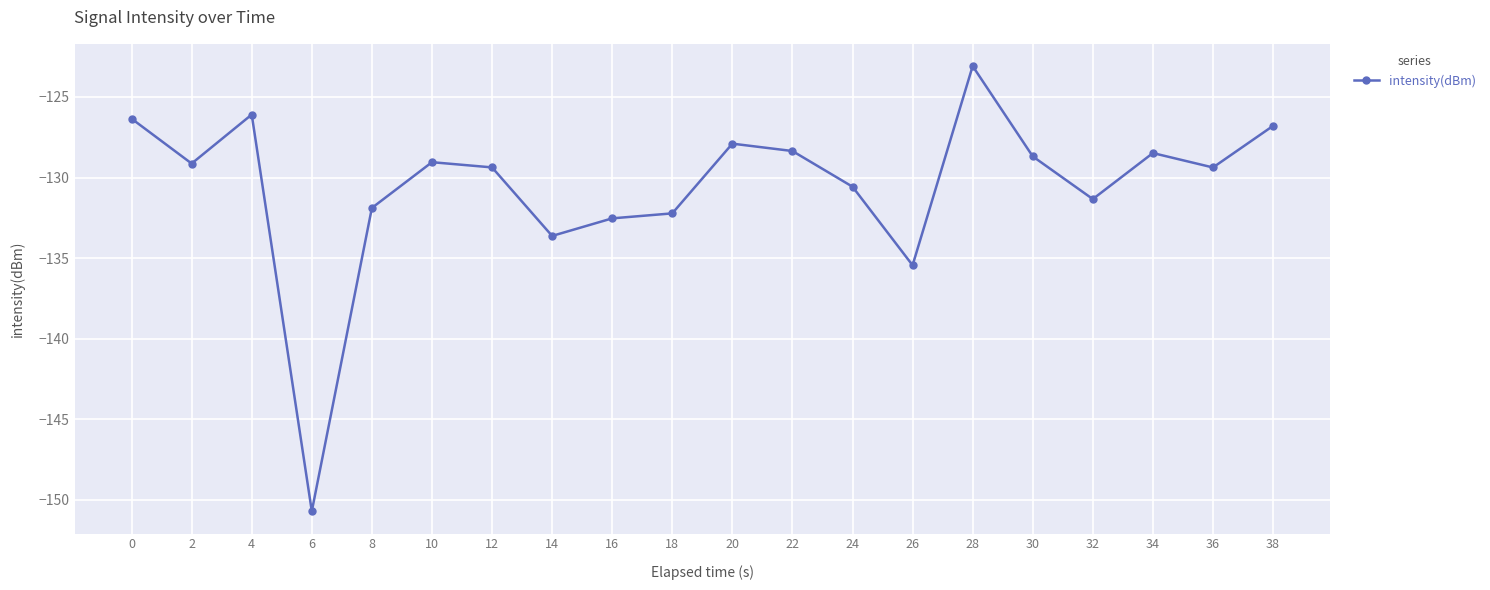

What is the sum of all values?

-2611.0